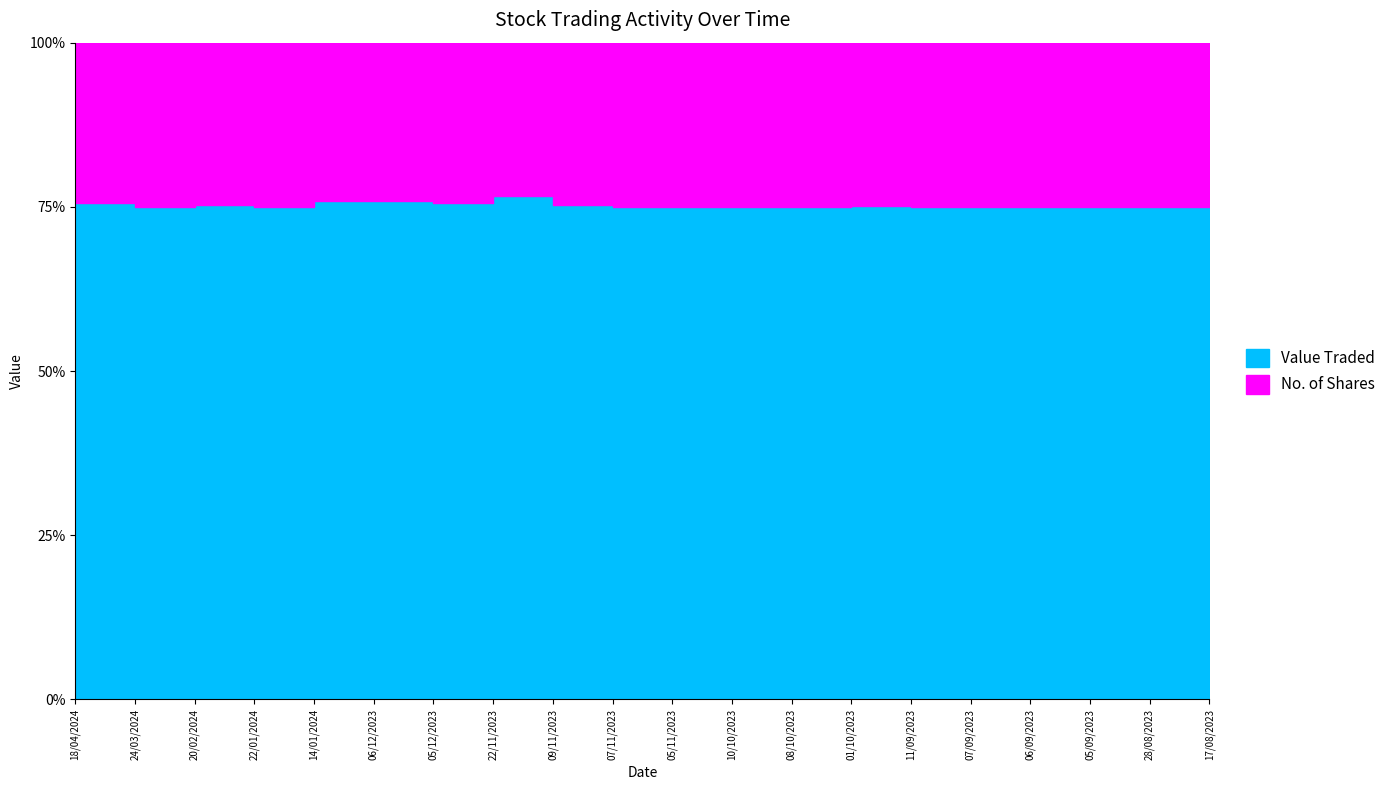

True or false: No. of Shares and Value Traded intersect in this chart.

False